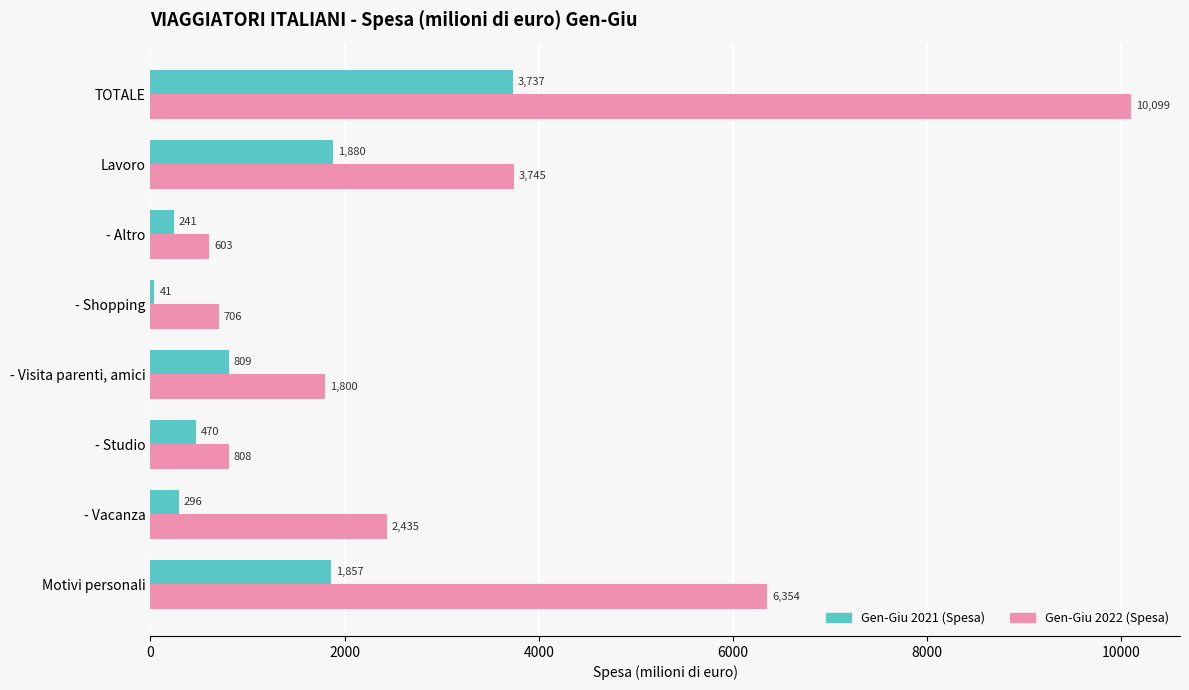

At how many categories does at least one series exceed 2168?

4